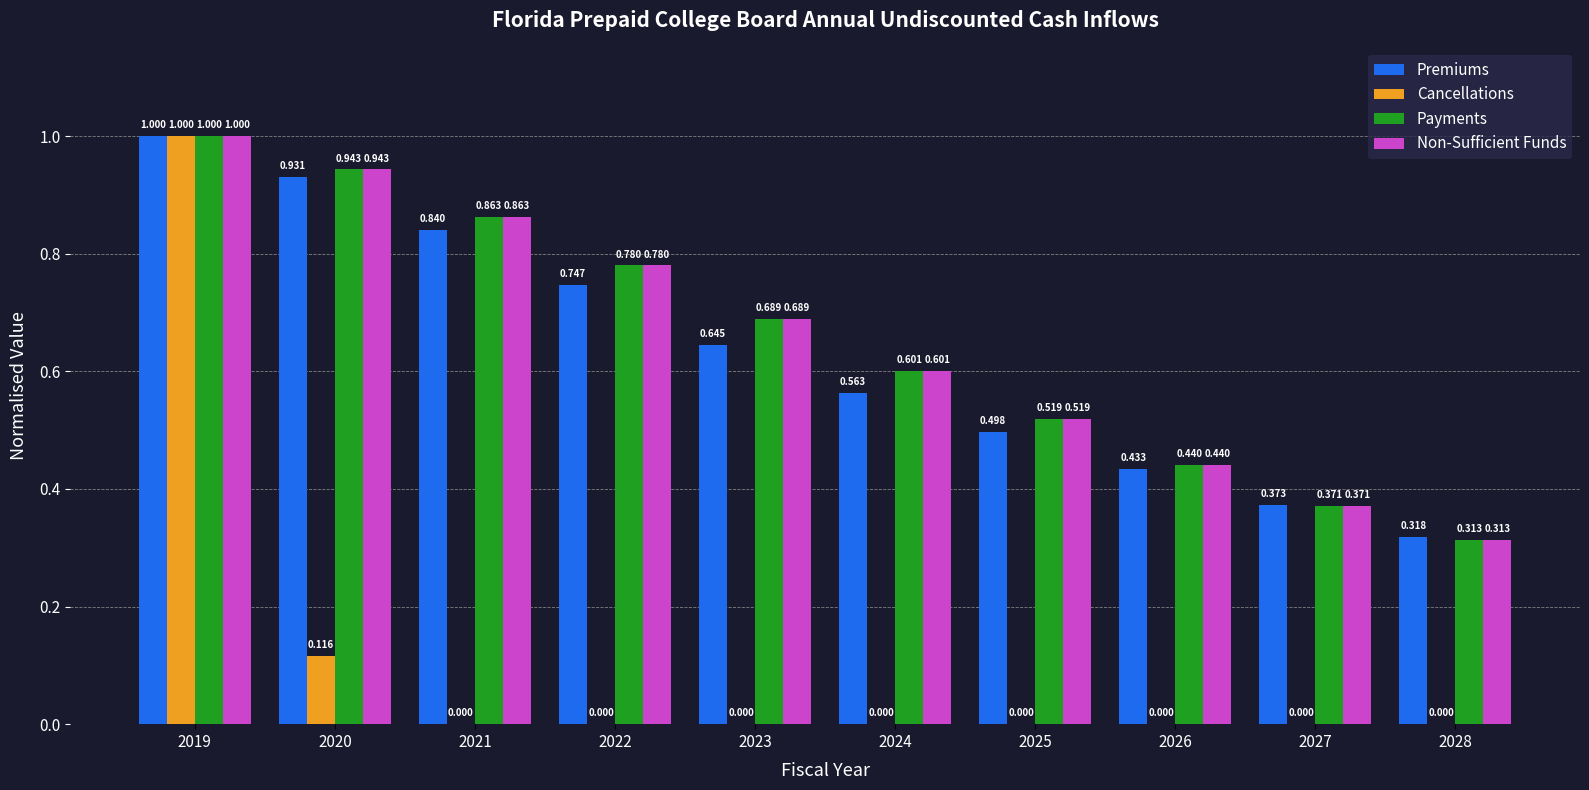

Is the value of Premiums at 2027 greater than the value of Non-Sufficient Funds at 2022?

No